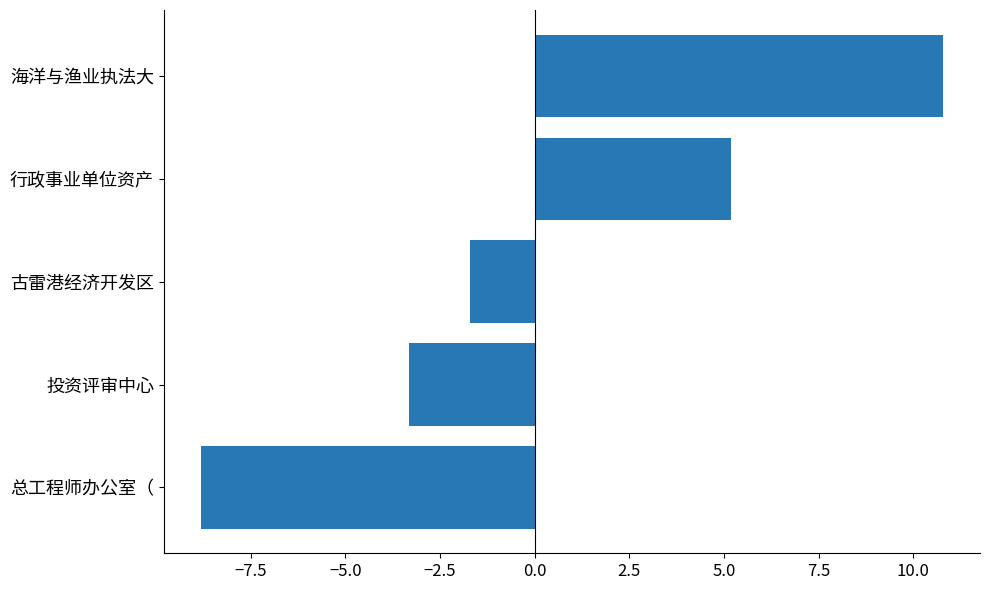

How many bars are there in total?

5